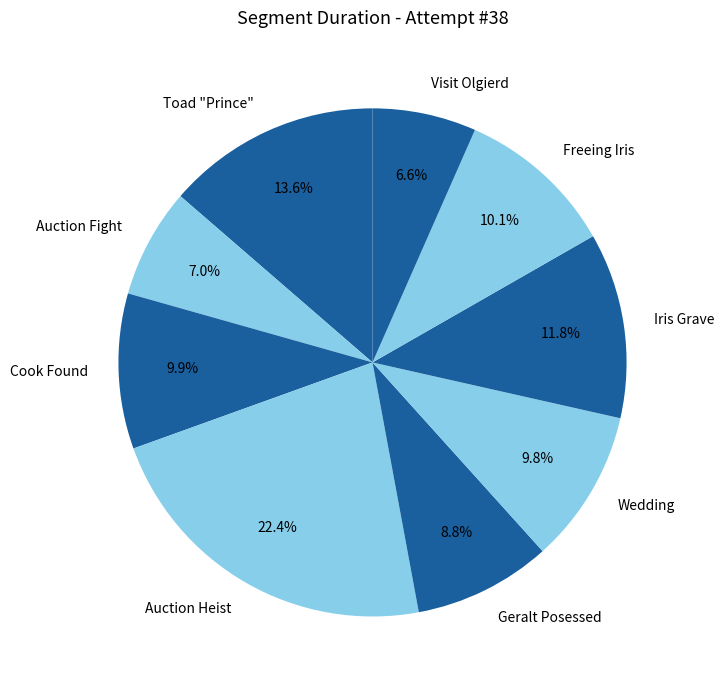

Does Cook Found represent more than half of the total?

No